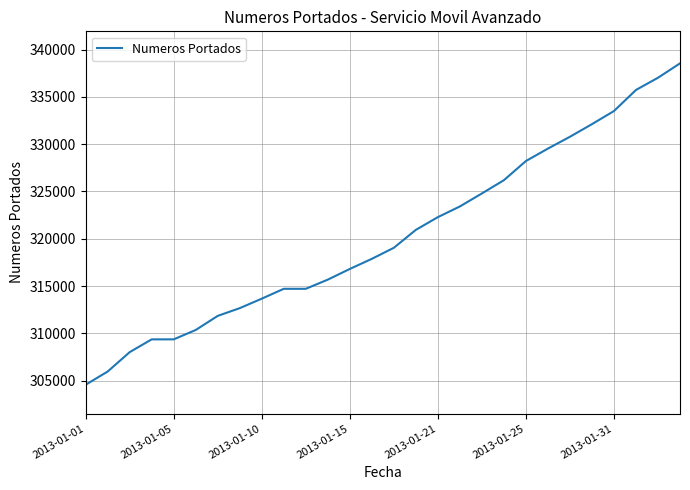

What is the smallest value displayed?

304573